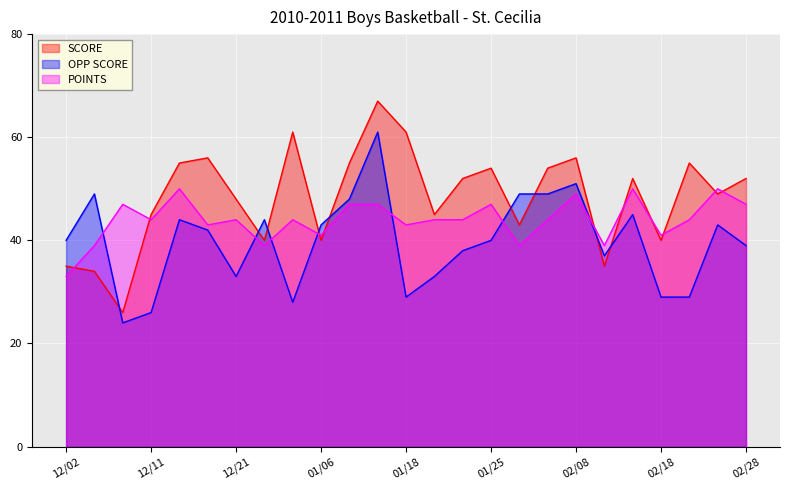

What is the label of the 20th point from the right?

12/18